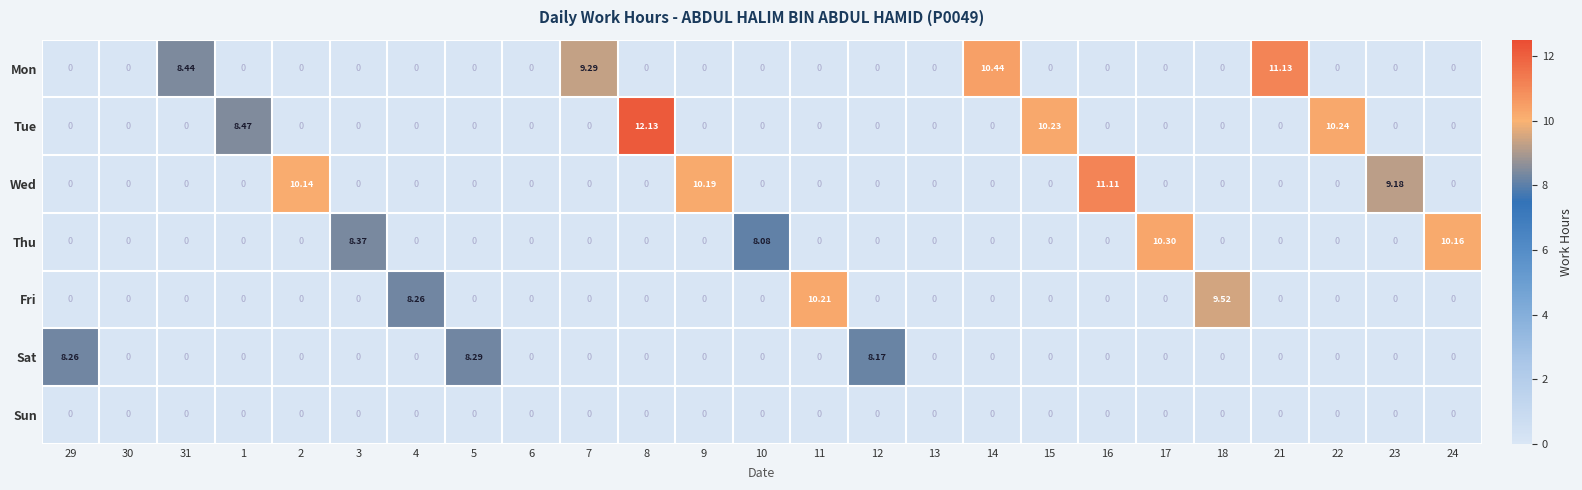

Which series has the largest total across all categories?

Tue